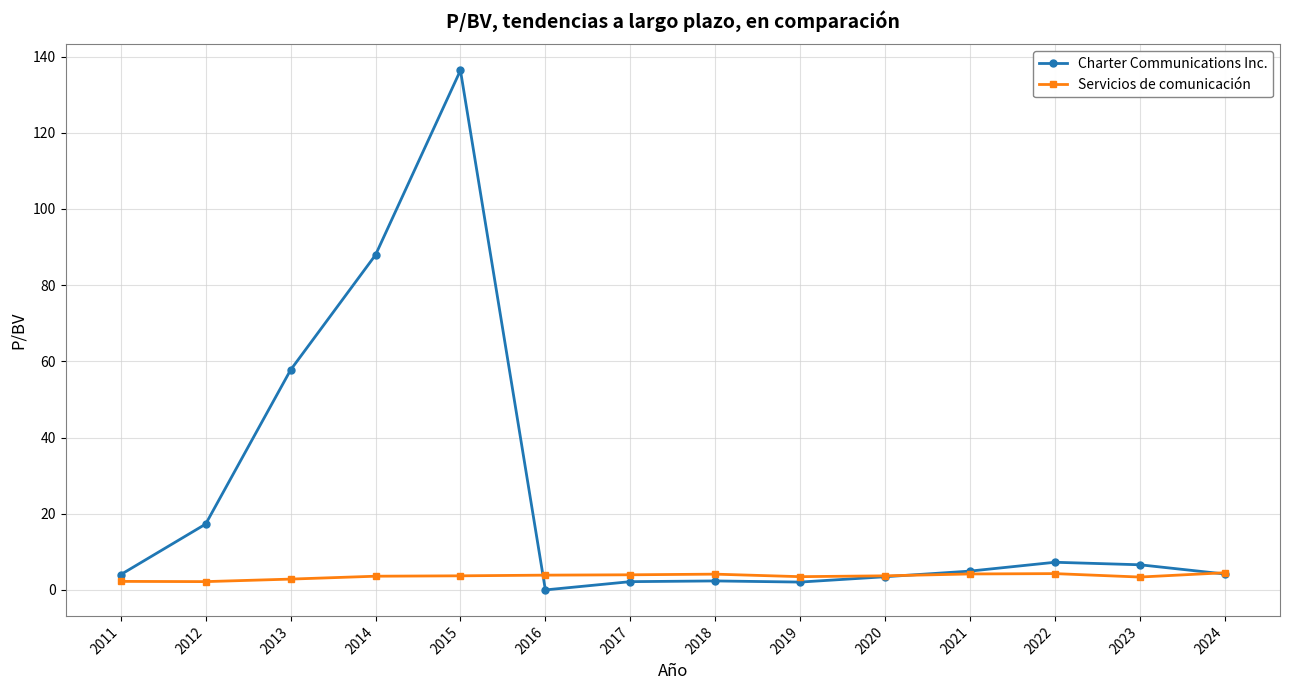

Rank the series by their maximum value, from lowest to highest.

Servicios de comunicación, Charter Communications Inc.